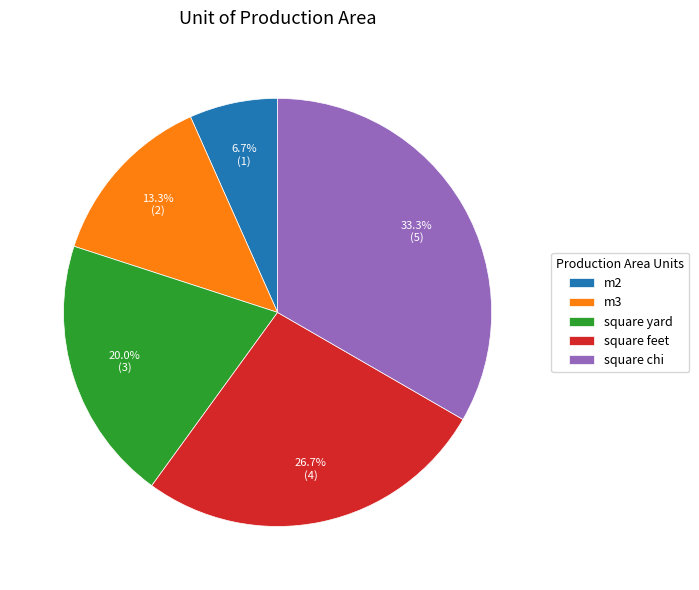

The m2 slice represents 1% of the pie. True or false?

False